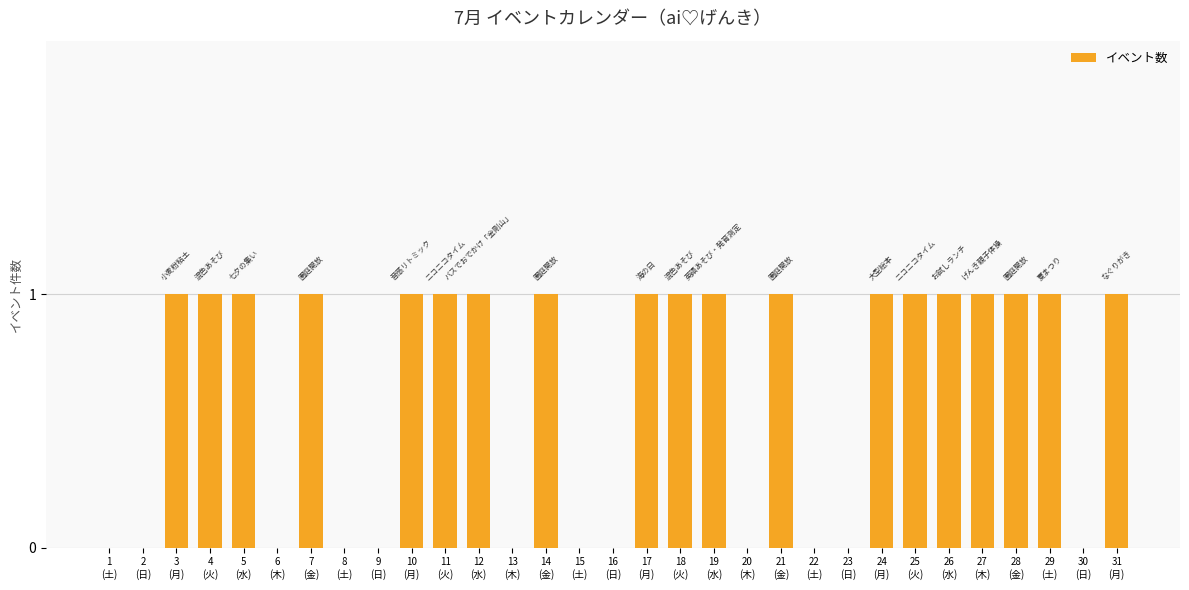

Read the value at 11
(火).

1